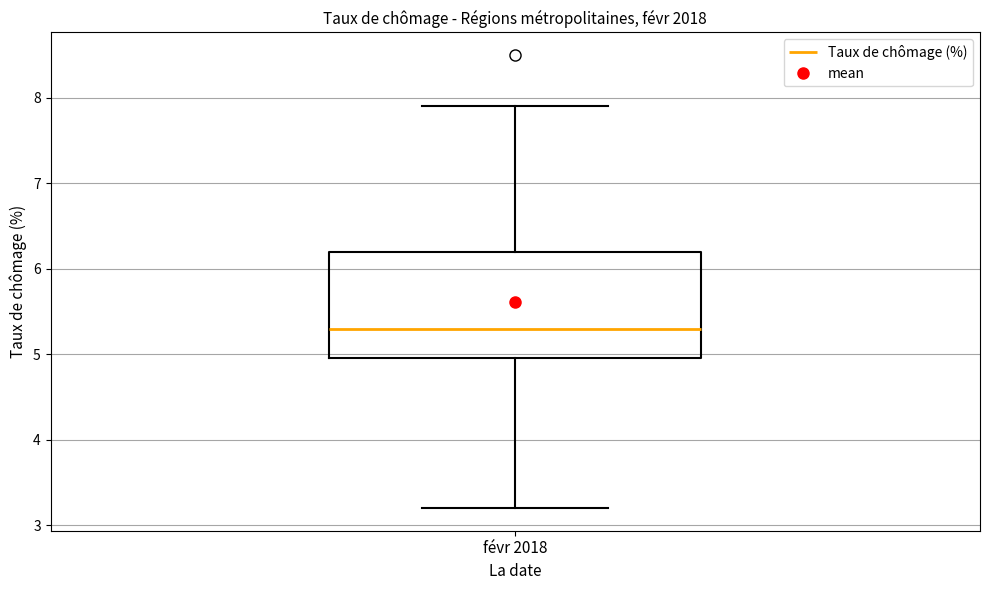

Where is the lower edge of the box for févr 2018 on the y-axis? The values are not printed on the chart, so give them approximately, as read against the axis.

5.0